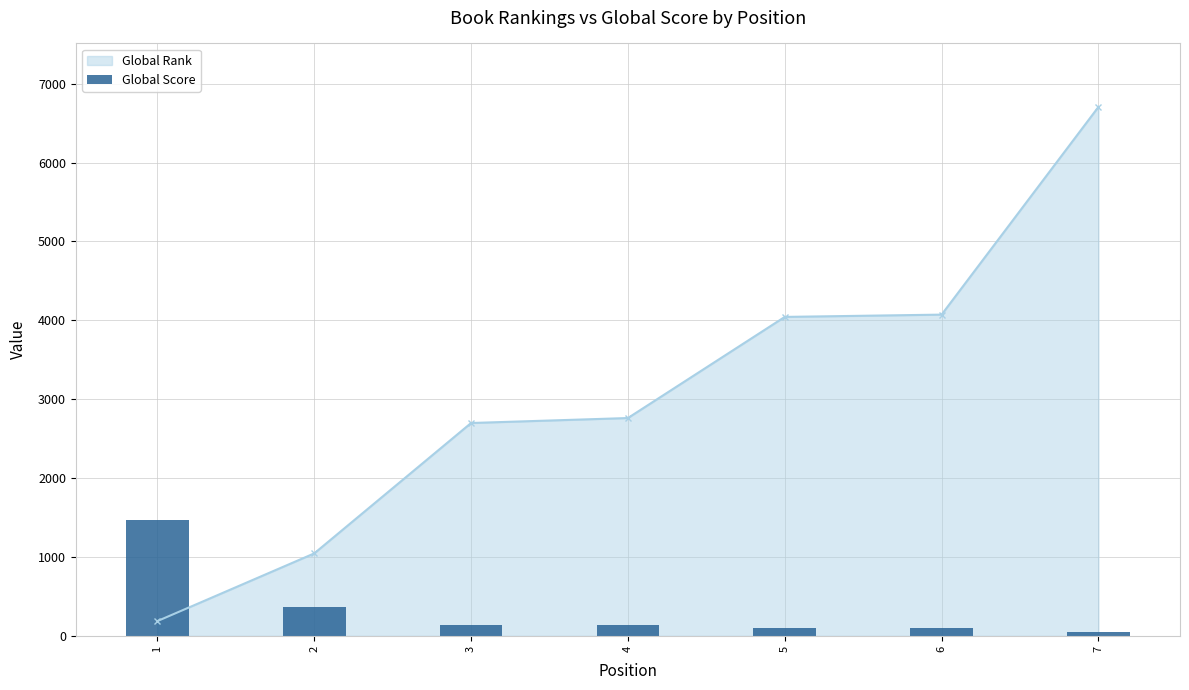

How many data points are less than 136?

3